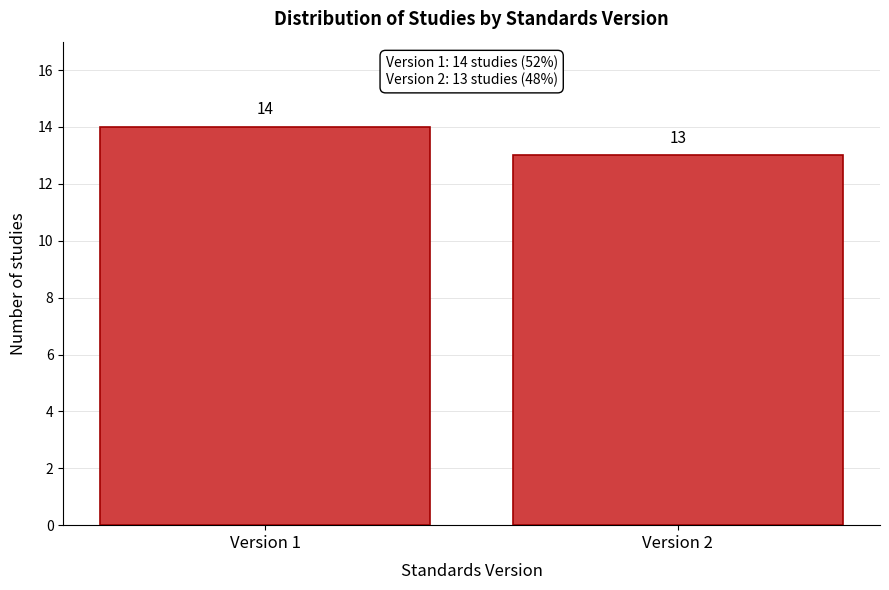

Reading right to left, transcribe all the data shown in this chart.

Version 2=13	Version 1=14